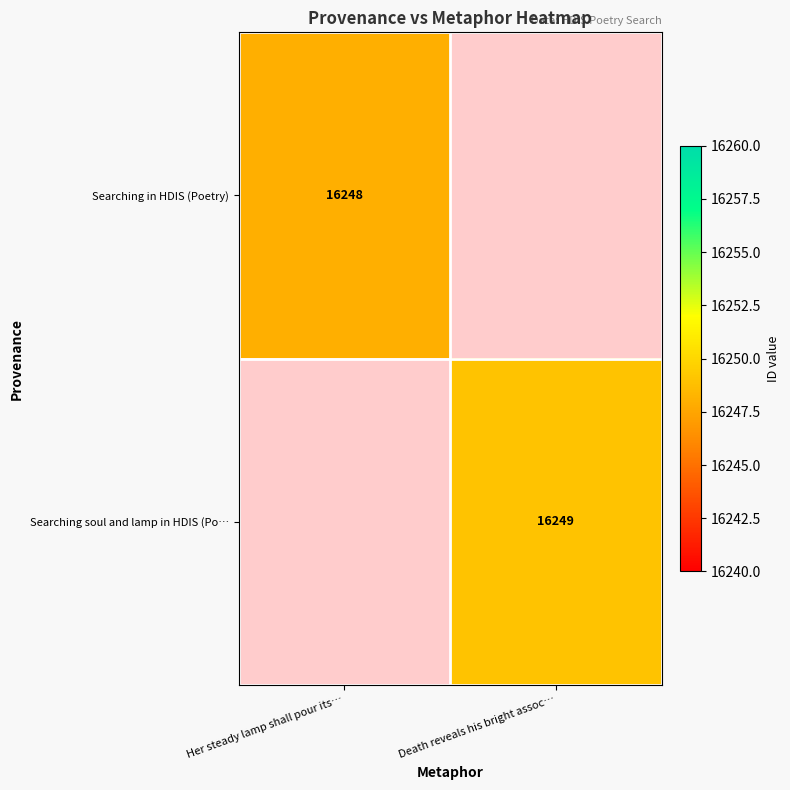

Is the value of Searching soul and lamp in HDIS (Po… at Death reveals his bright assoc… greater than the value of Searching in HDIS (Poetry) at Her steady lamp shall pour its…?

Yes